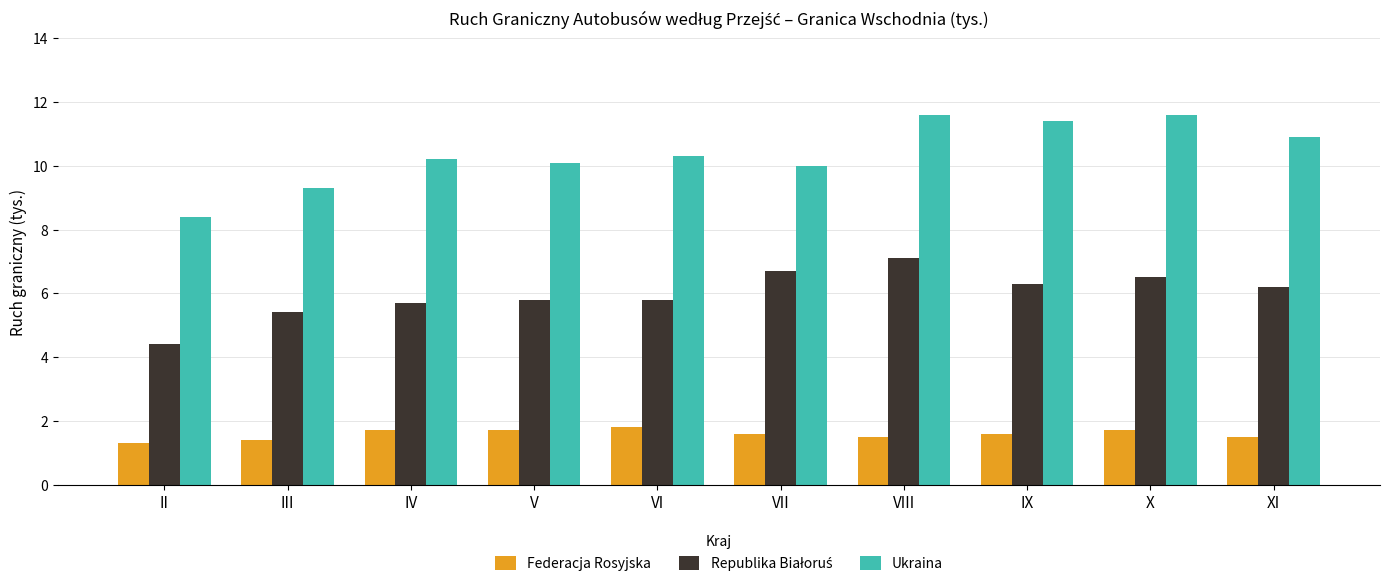

The value of Federacja Rosyjska at V is 0.6. True or false?

False